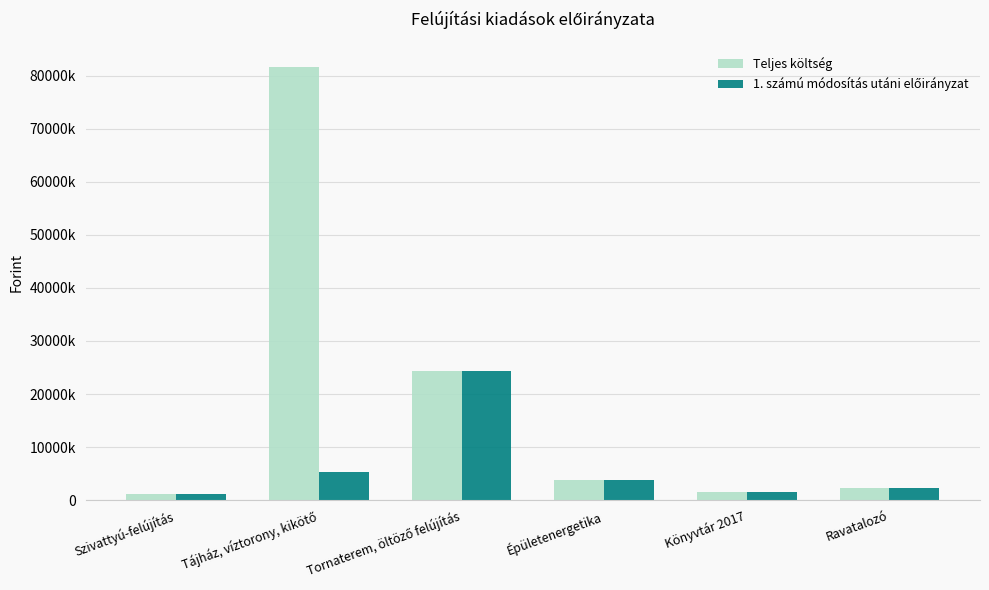

At Könyvtár 2017, list the series in order from smallest to largest.

Teljes költség, 1. számú módosítás utáni előirányzat